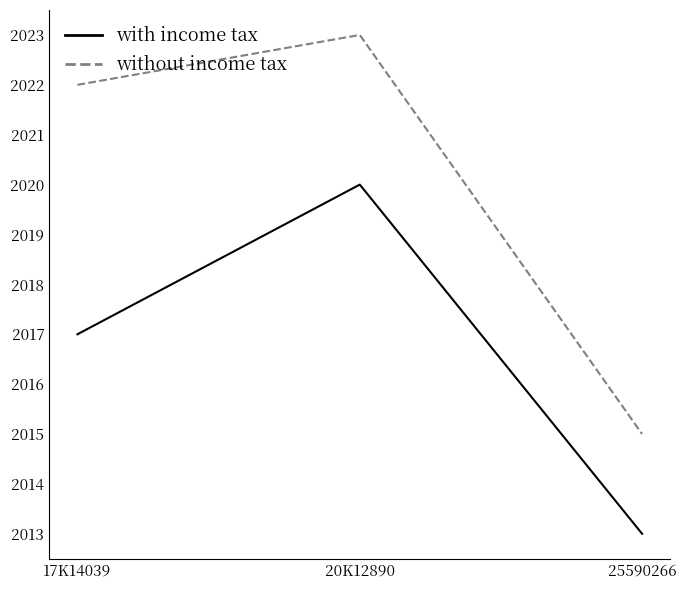

What is the total value across all series at 20K12890?

4043